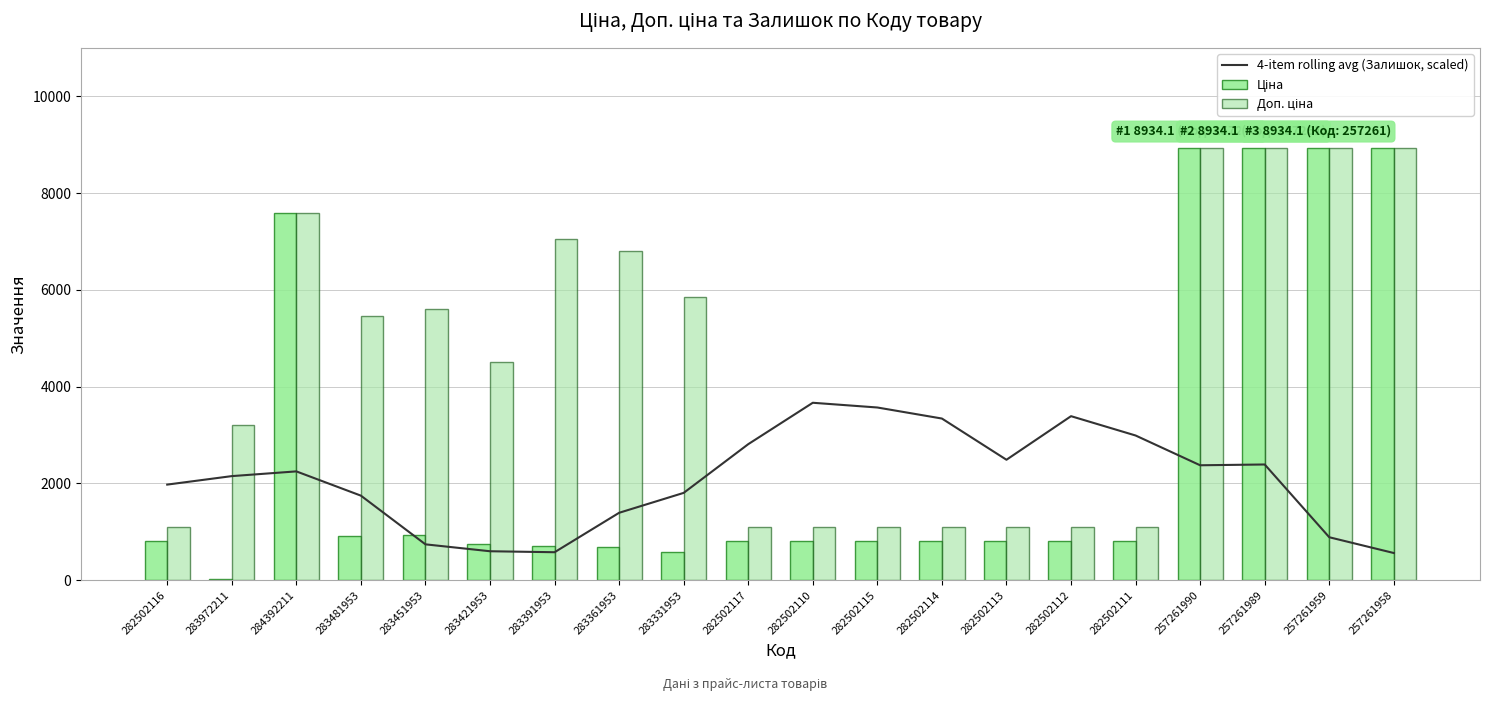

What is the highest value of the Доп. ціна series?

8934.1